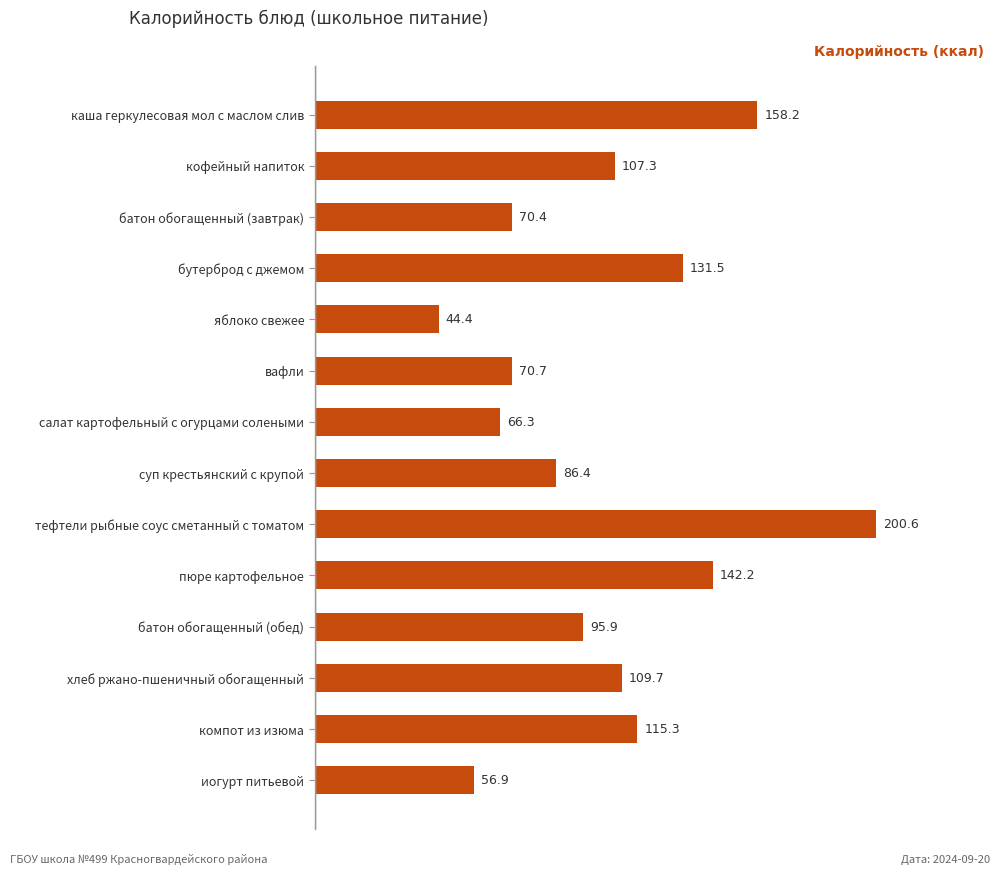

Count the number of values greater than 107.

7